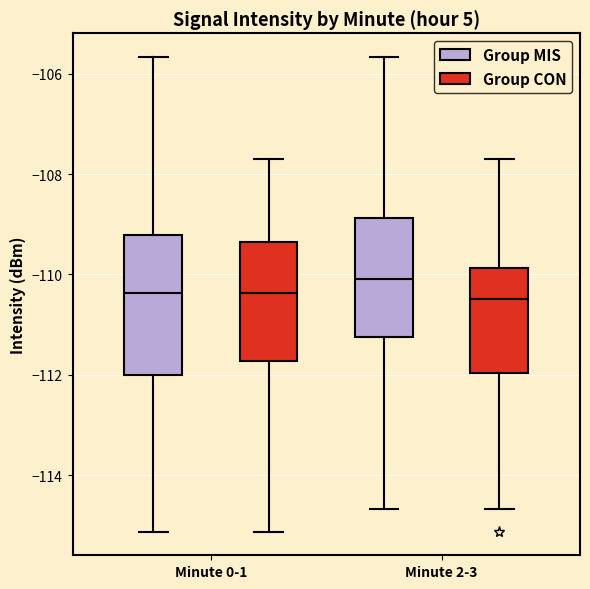

Which box has the highest median line?

Minute 2-3 (Group MIS)